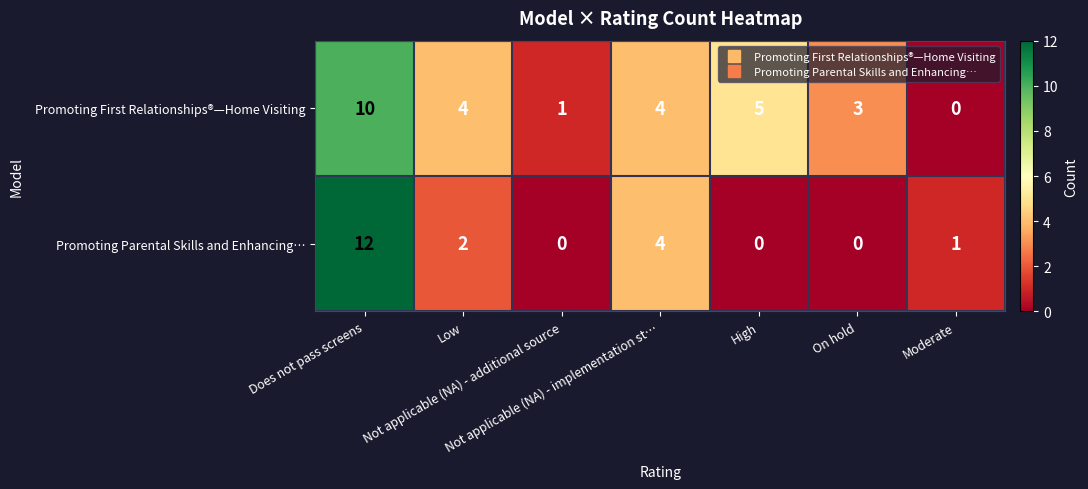

What is the difference between the maximum and minimum values in the Promoting First Relationships®—Home Visiting series?

10